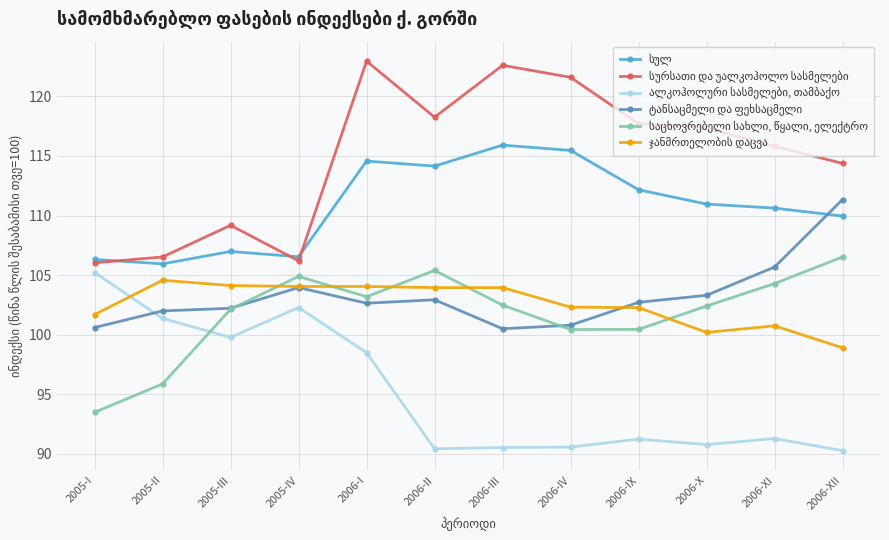

What position from the left is 2006-III?

7